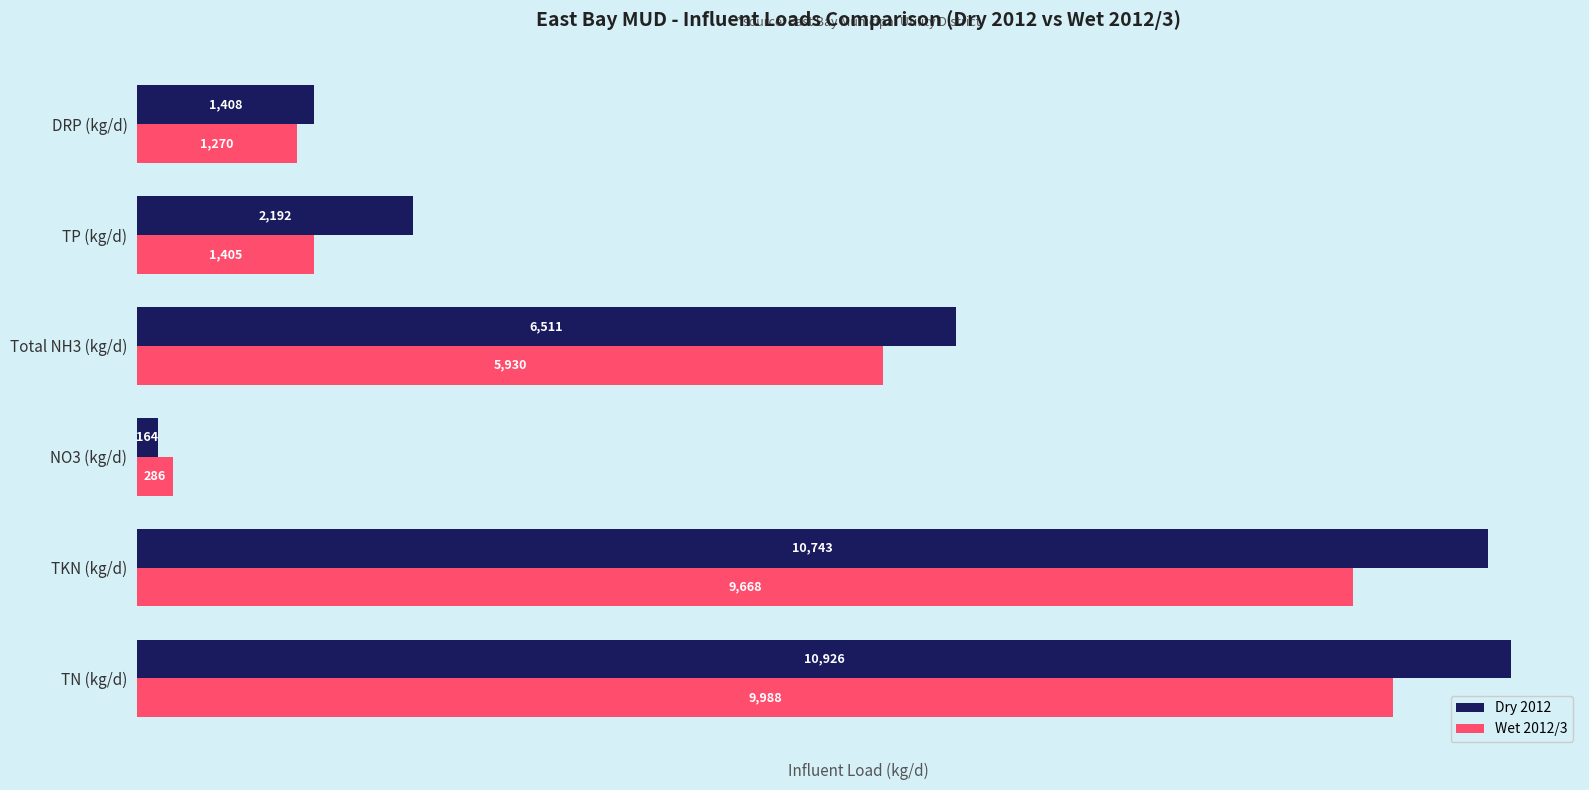

Which series has the largest range (max minus min)?

Dry 2012